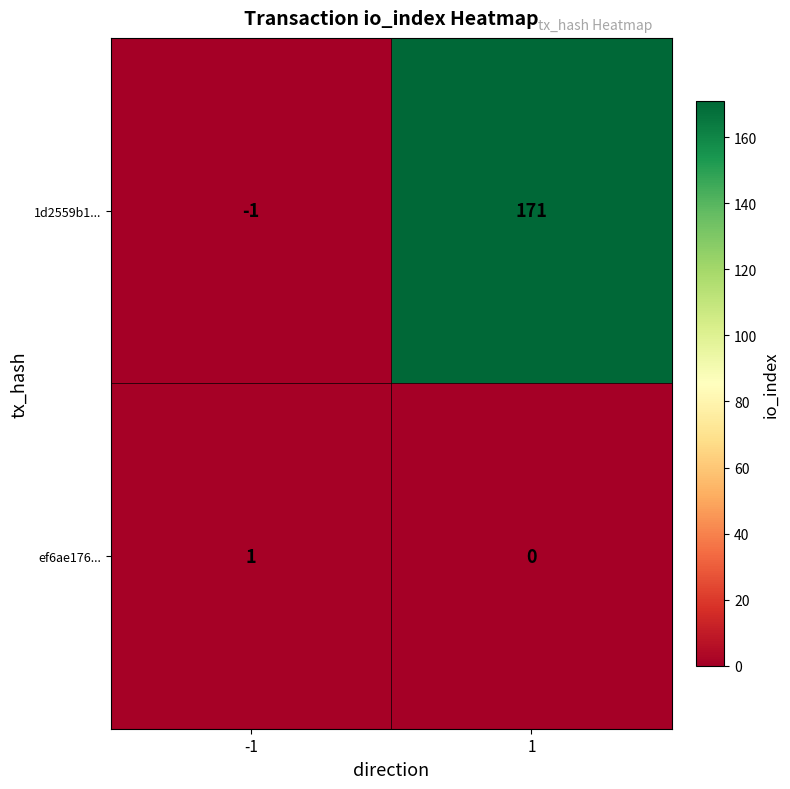

What is the maximum value shown in the chart?

171